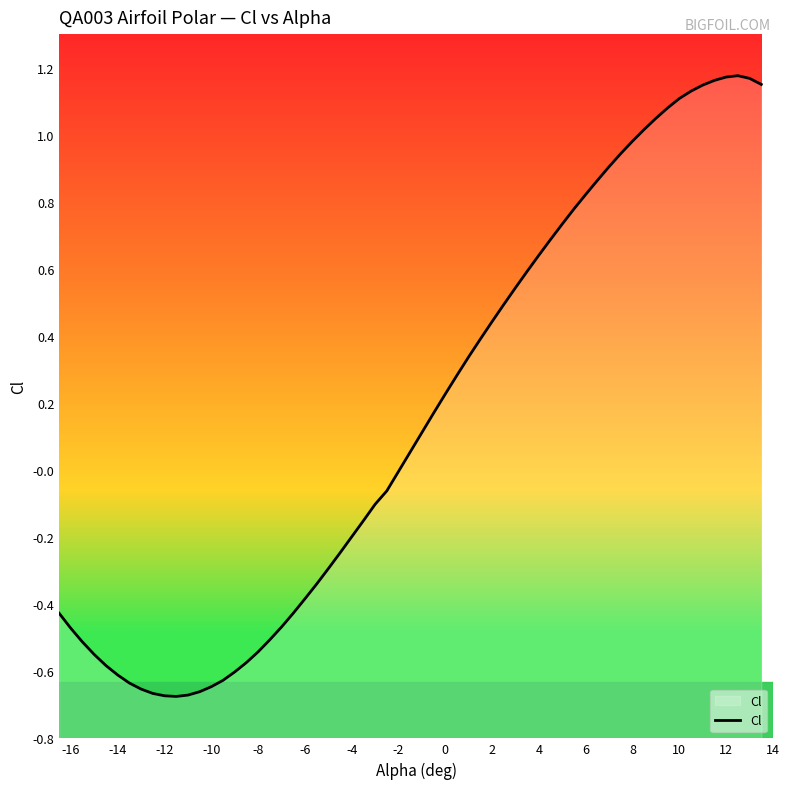

Is it true that the value at -14 is -0.6?

True